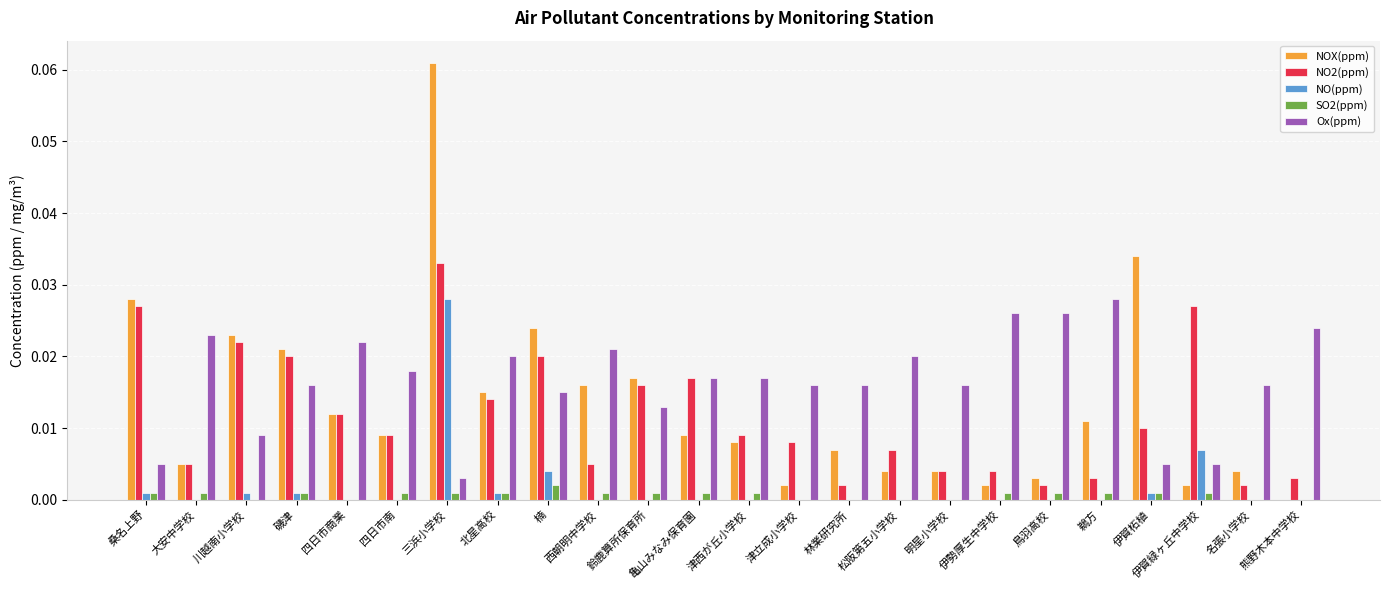

How many series are shown in this chart?

5